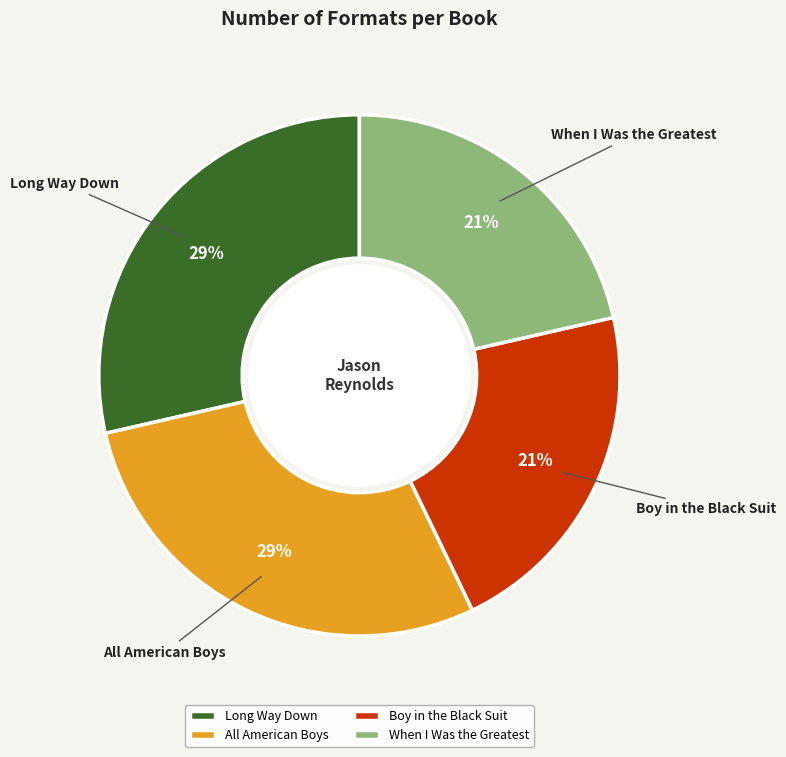

Which has a higher value, Long Way Down or Boy in the Black Suit?

Long Way Down